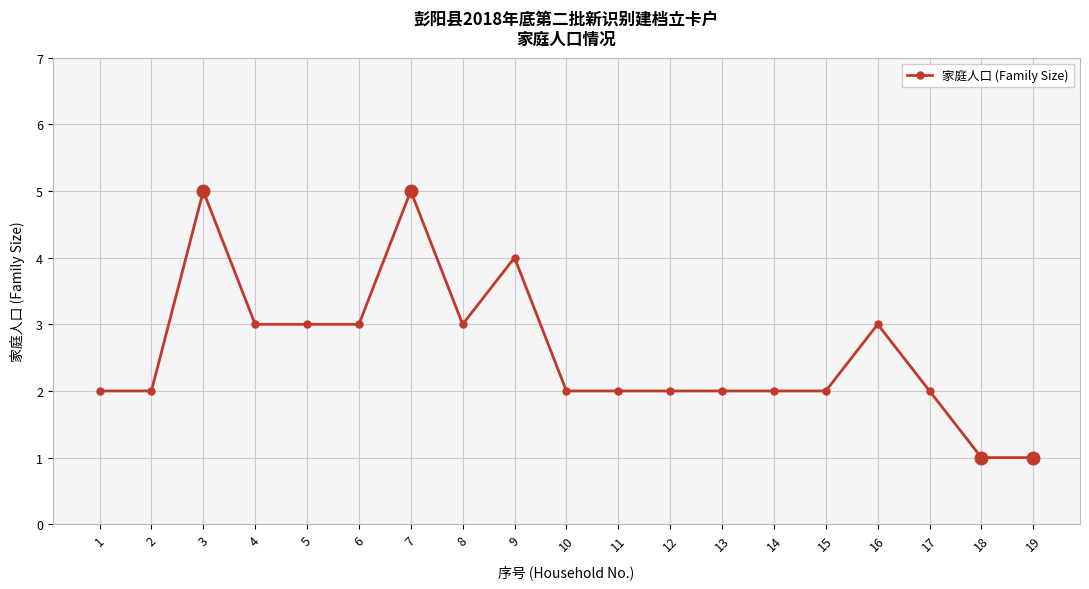

What is the value of the 15th point from the left?

2